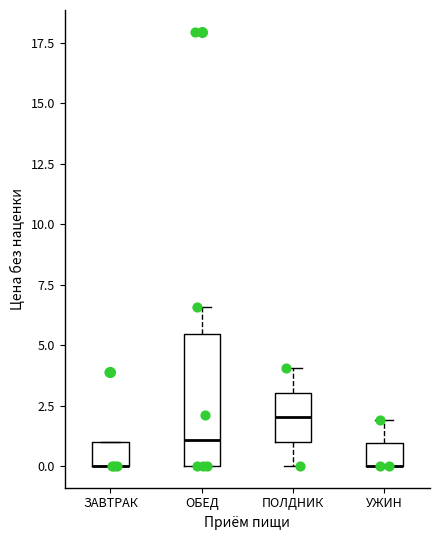

Comparing the boxes themselves (not the whiskers), which one is the tallest?

ОБЕД